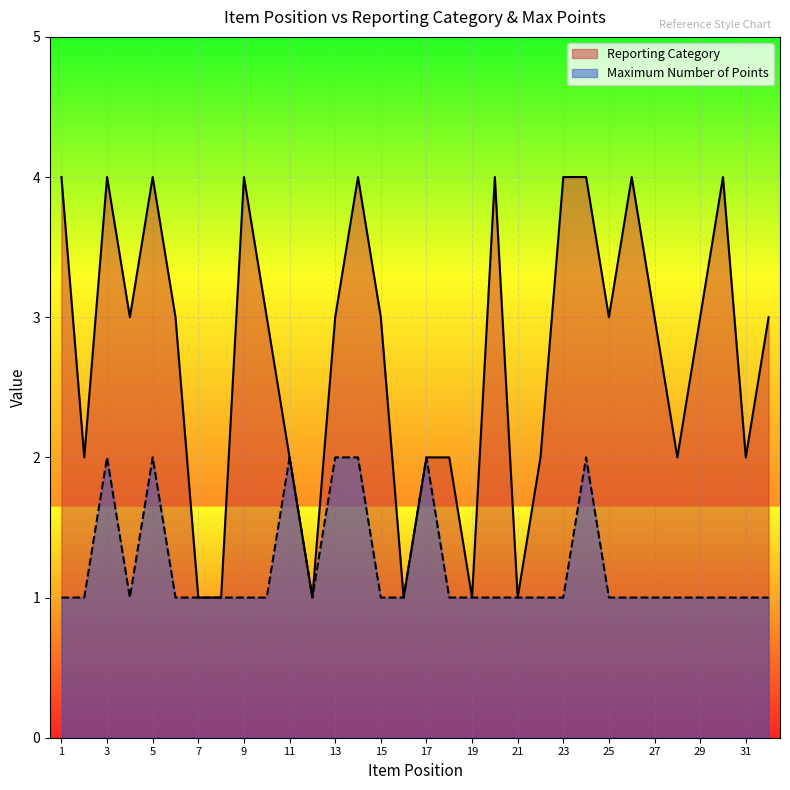

Rank the categories by Maximum Number of Points value from highest to lowest.

3, 5, 11, 13, 14, 17, 24, 1, 2, 4, 6, 7, 8, 9, 10, 12, 15, 16, 18, 19, 20, 21, 22, 23, 25, 26, 27, 28, 29, 30, 31, 32